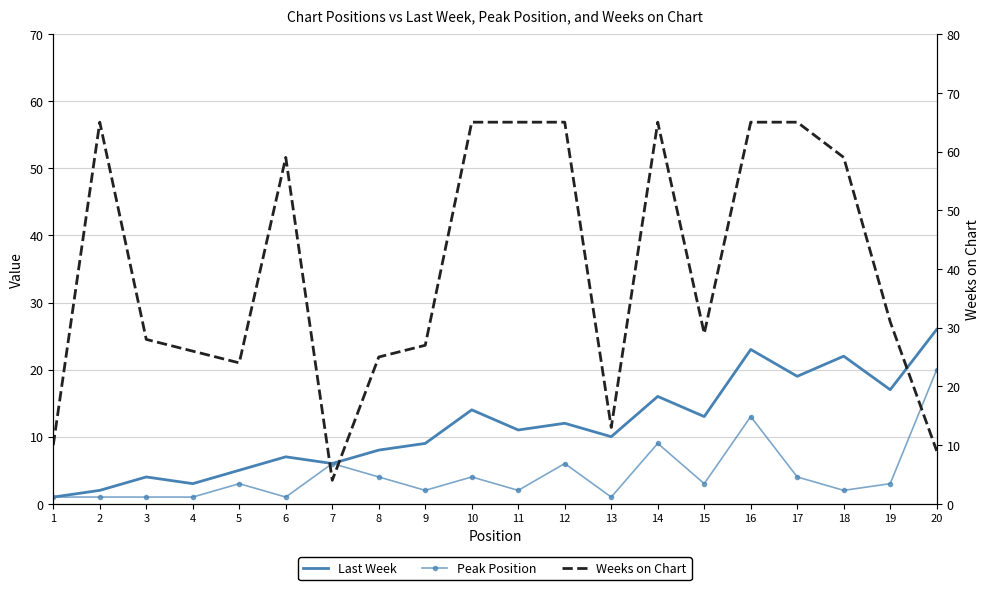

True or false: Peak Position has a value of 1 at 10.

False